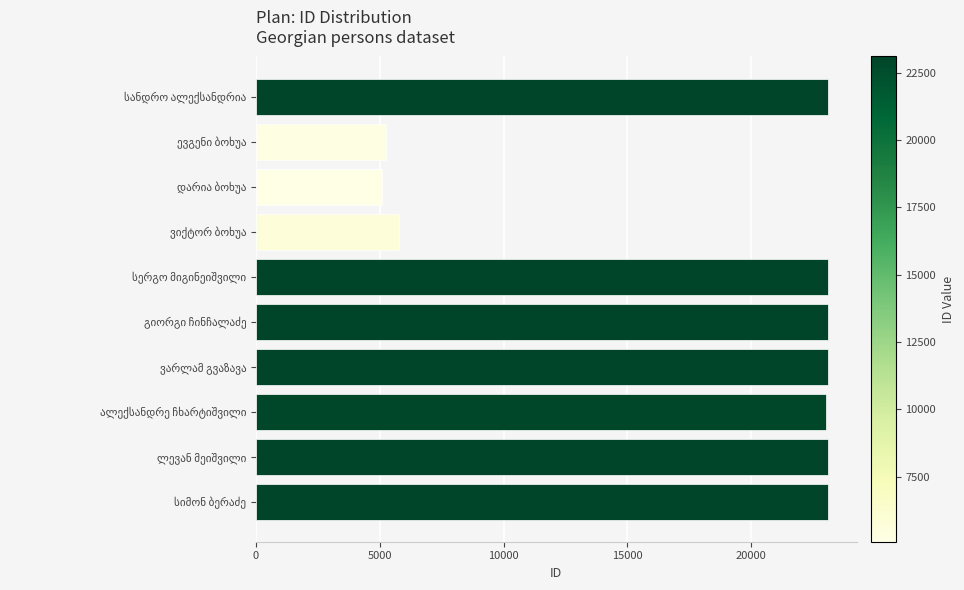

What is the minimum value shown in the chart?

5085